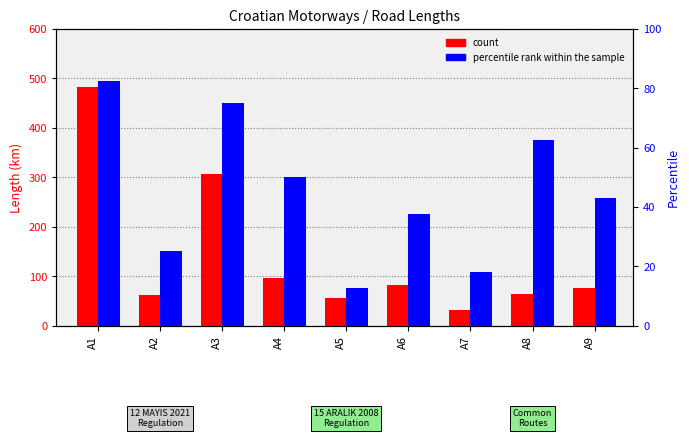

How many bars are there in total?

18